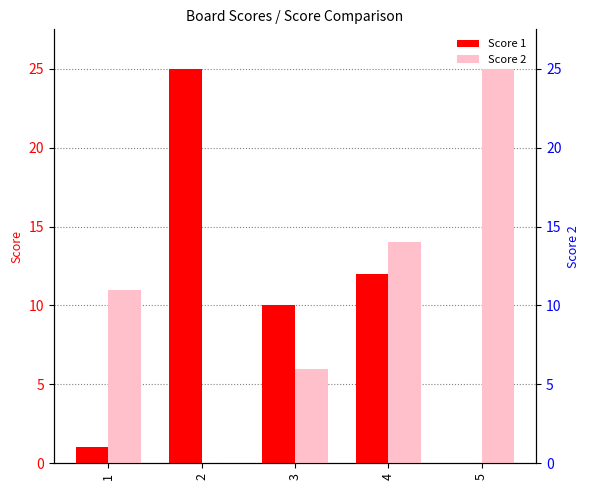

What is the sum of all Score 2 values?

56